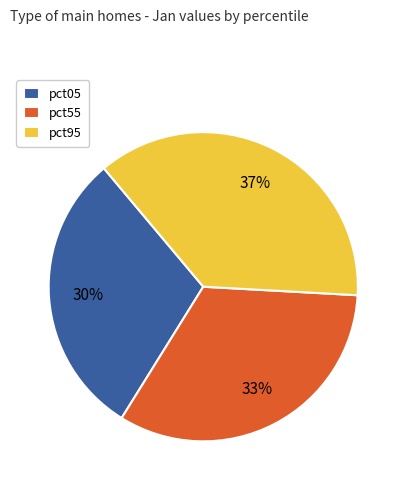

Does pct55 represent more than half of the total?

No